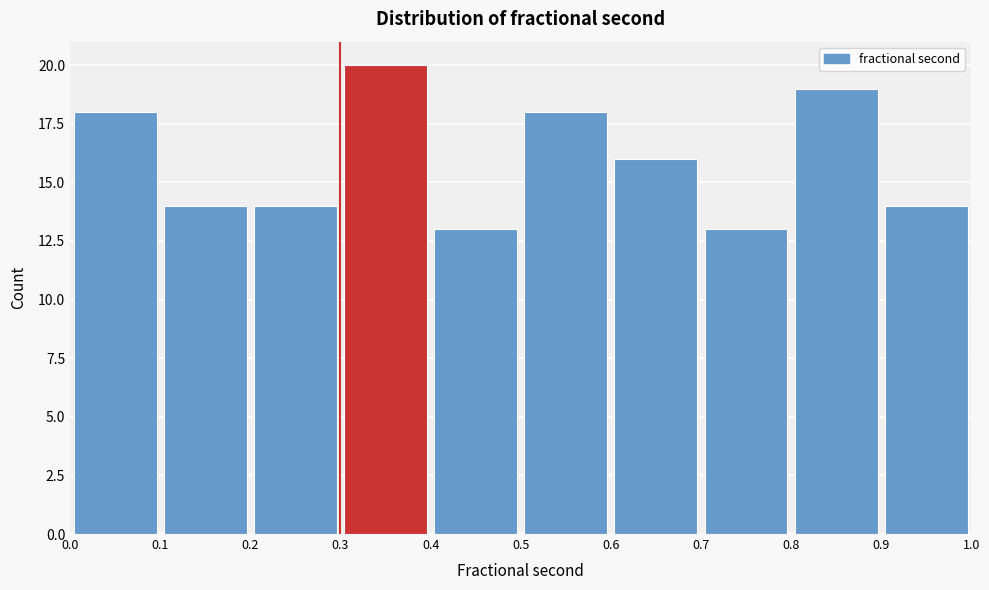

Over which range of the x-axis is the bar tallest?

0.3 to 0.4